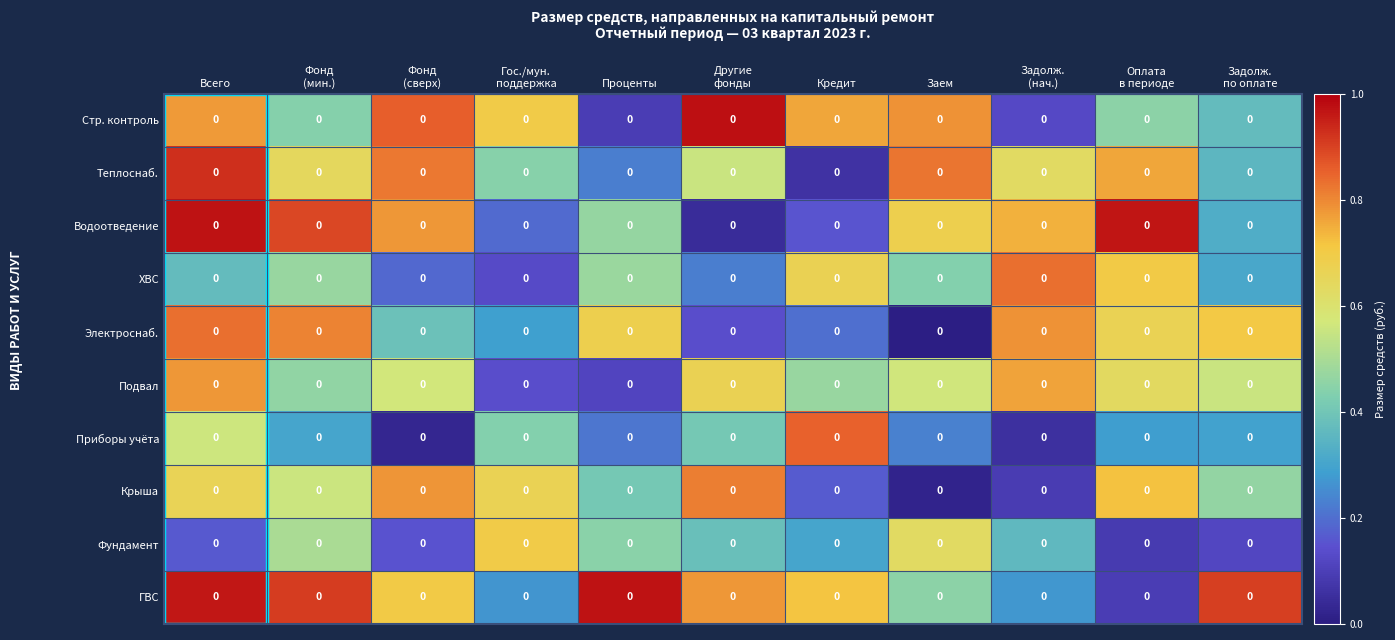

How many distinct data groups are displayed?

10